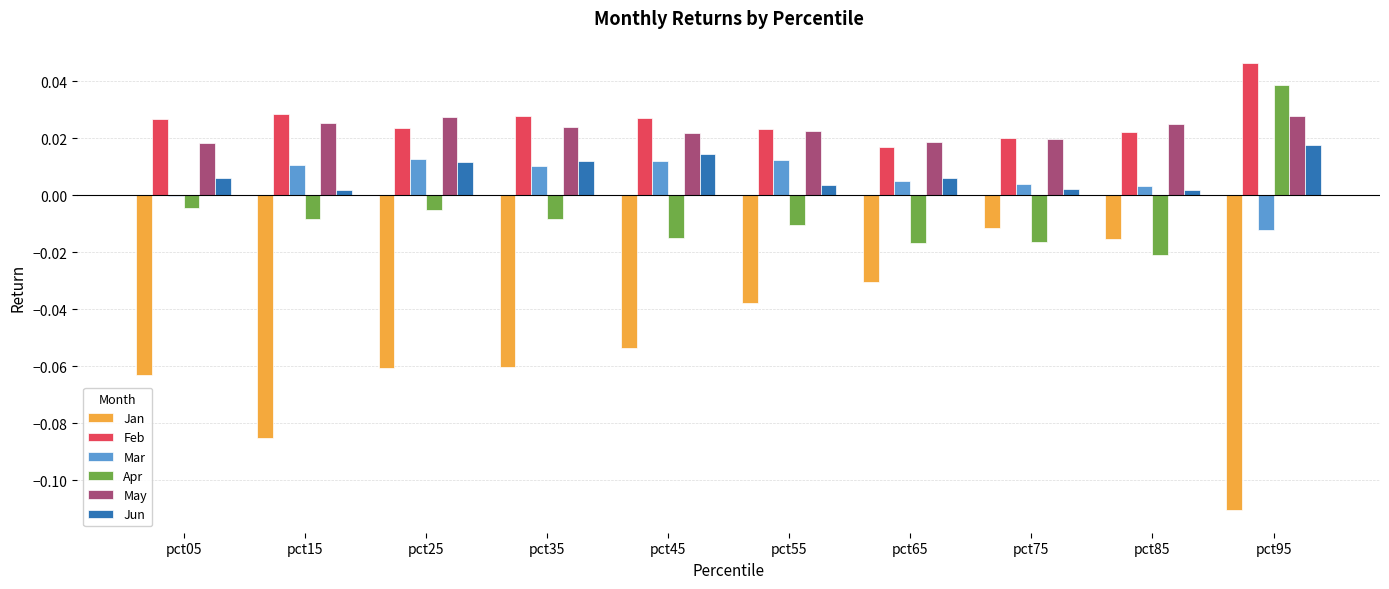

The Jan series shows -0.0 at pct75. True or false?

True